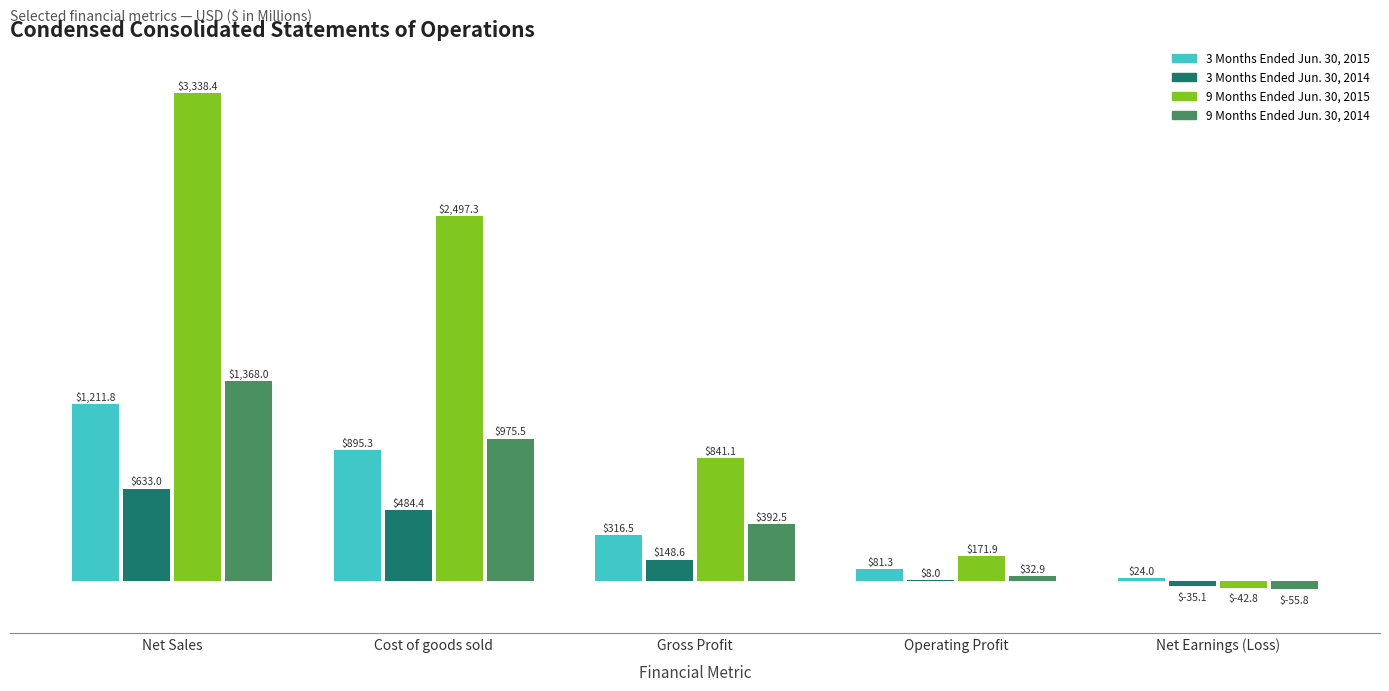

Is the value of 3 Months Ended Jun. 30, 2015 at Net Sales greater than the value of 9 Months Ended Jun. 30, 2015 at Operating Profit?

Yes